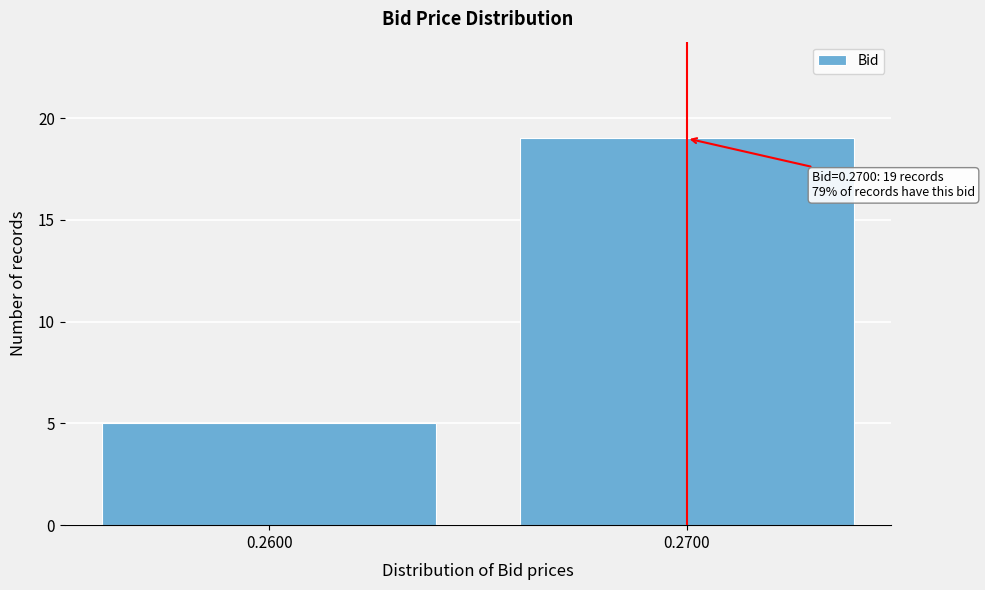

Reading left to right, list all the values displayed in this chart.

0.2600=5	0.2700=19